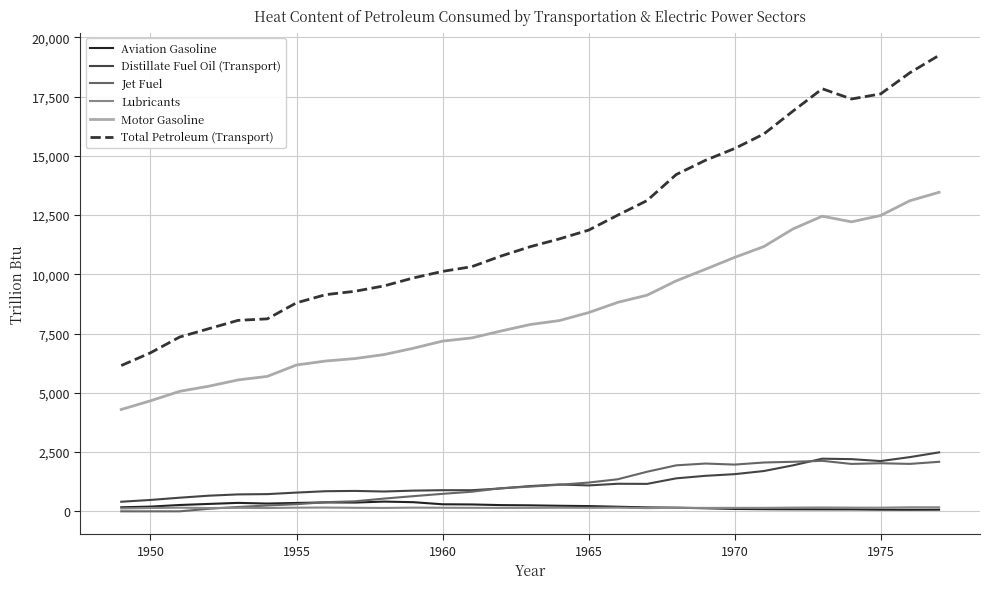

Which series has the largest total across all categories?

Total Petroleum (Transport)